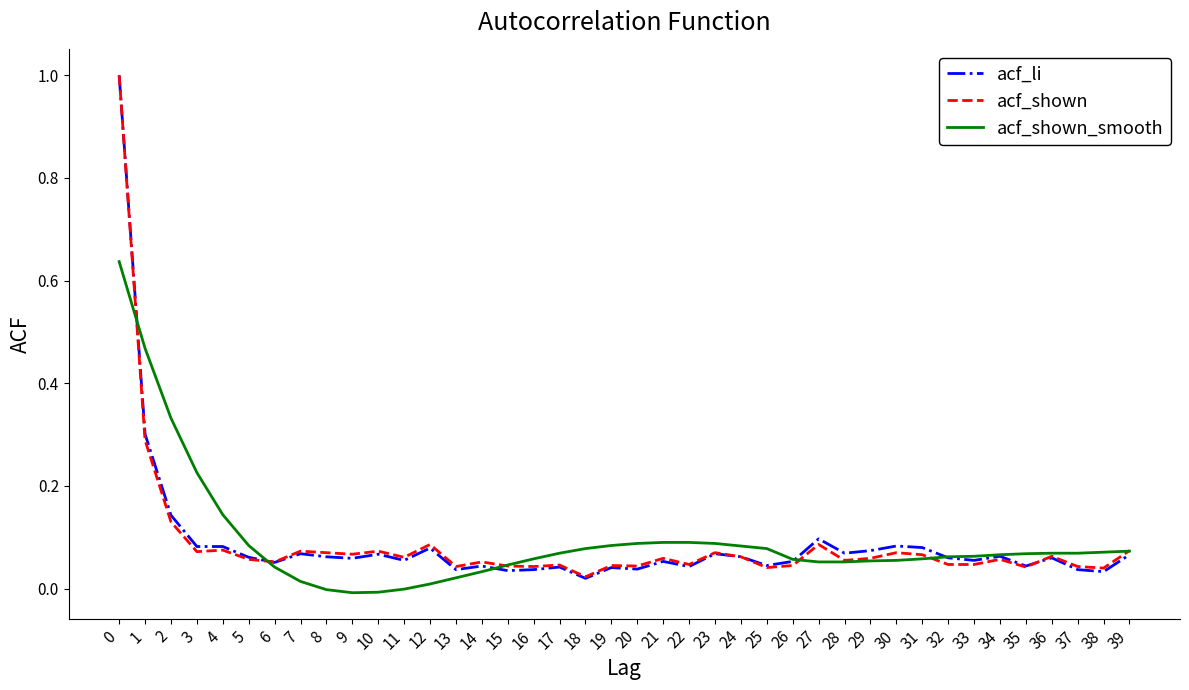

How many categories are shown in the chart?

40